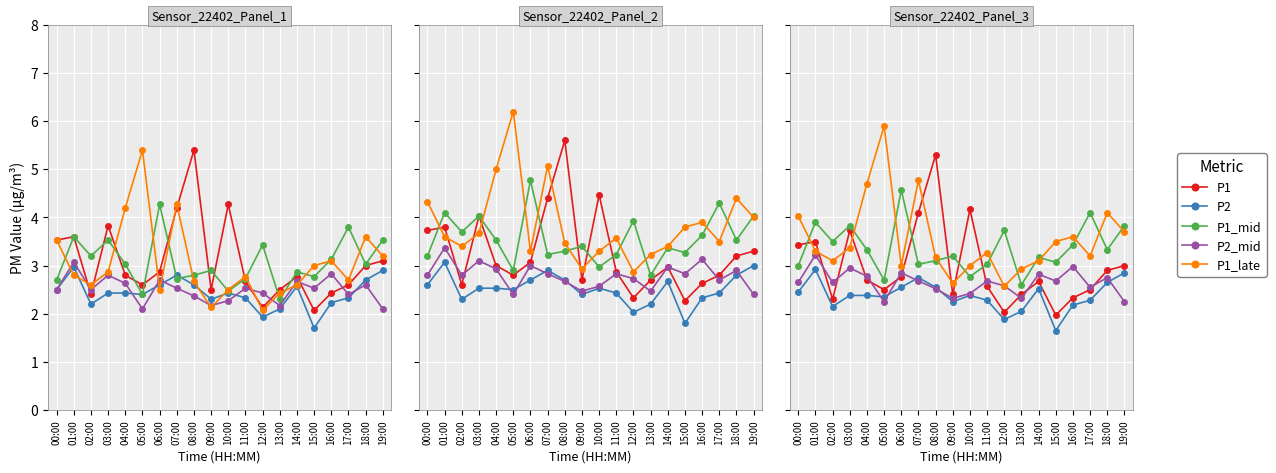

After their last crossing, which series has the higher values: P2_mid or P2?

P2